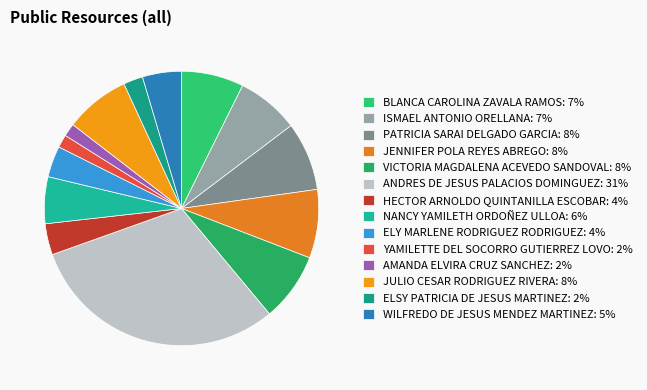

Approximately how many times larger is the value at YAMILETTE DEL SOCORRO GUTIERREZ LOVO compared to JULIO CESAR RODRIGUEZ RIVERA?

0.2